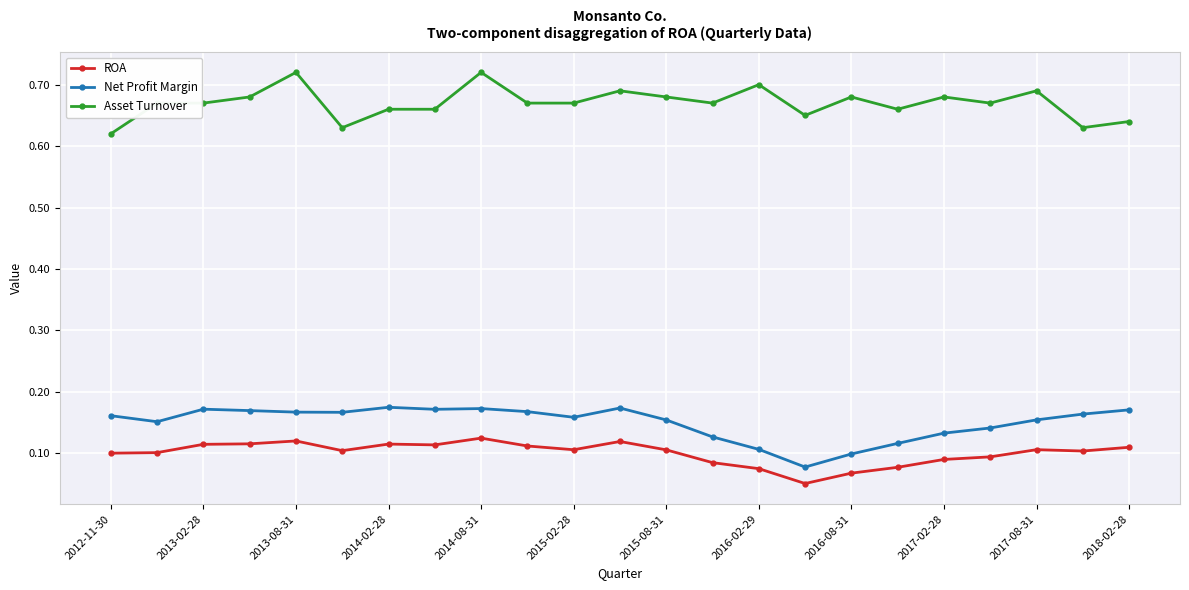

How many ROA values are between 0 and 1?

23